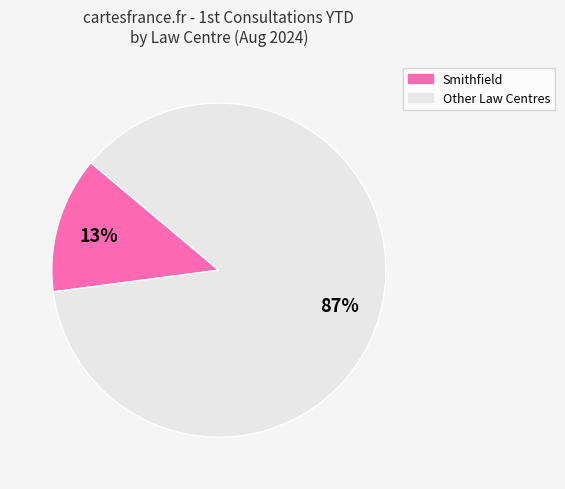

Count the number of slices in the pie.

2